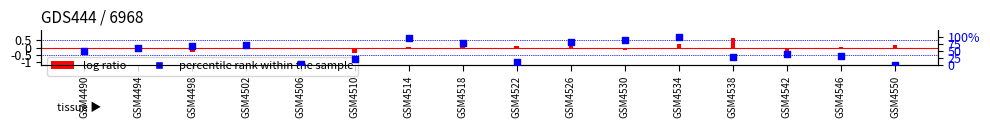

What is the total value across all series at GSM4502?

72.1